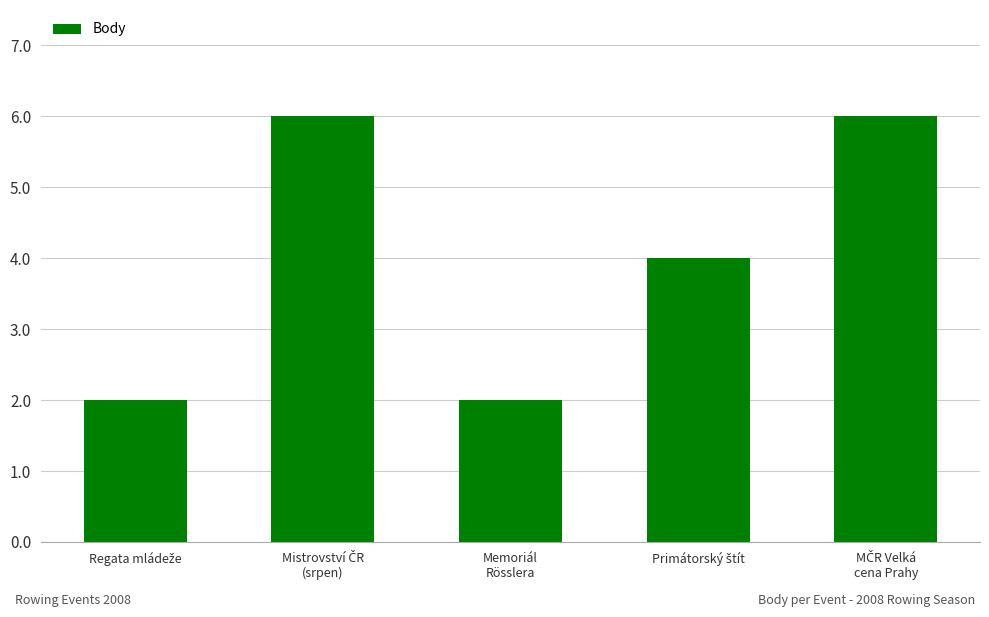

What is the value of the 1st bar from the left?

2